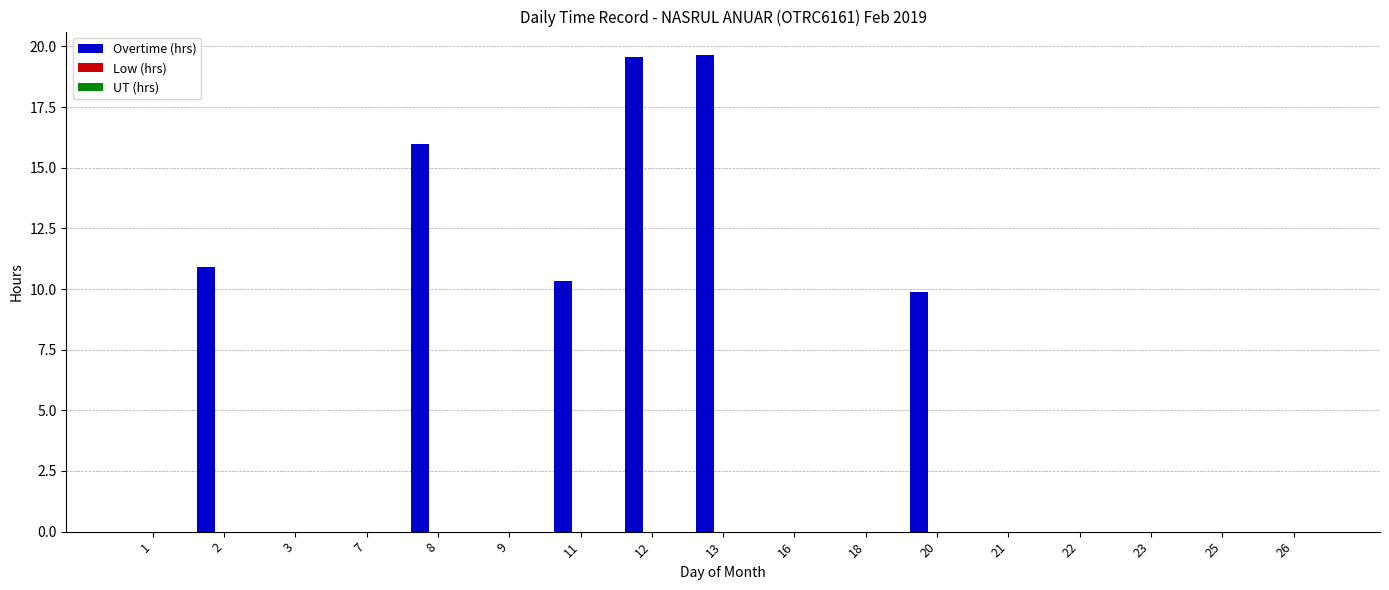

What is the maximum value shown in the chart?

19.6